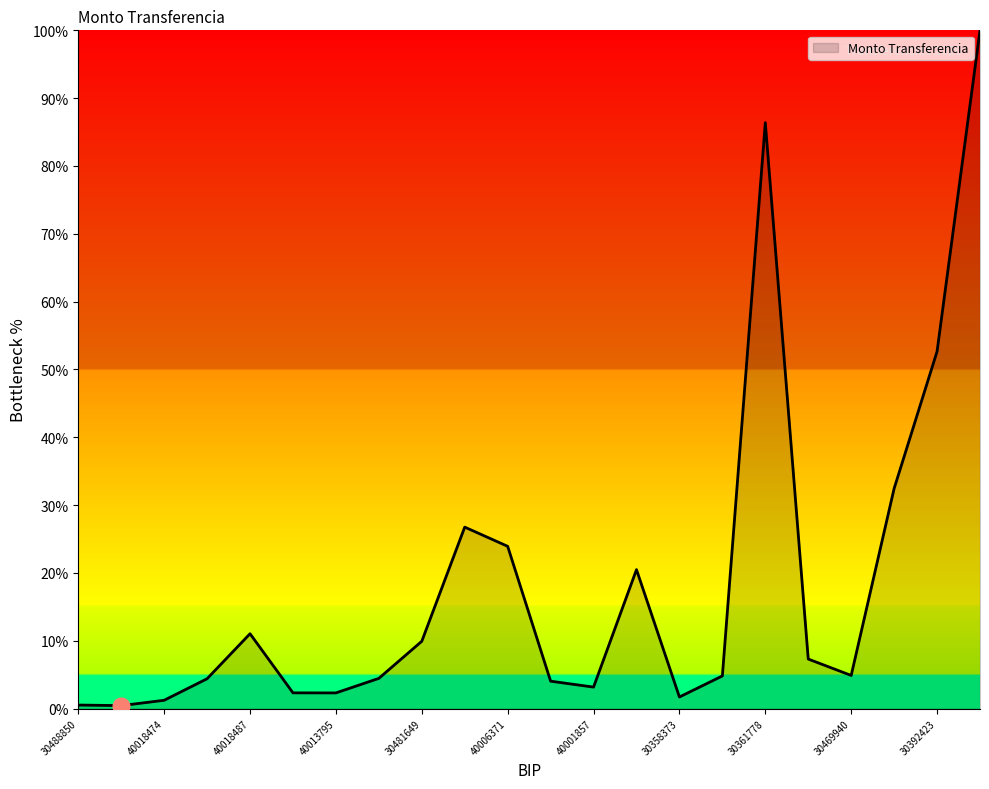

What is the maximum value shown in the chart?

100.0